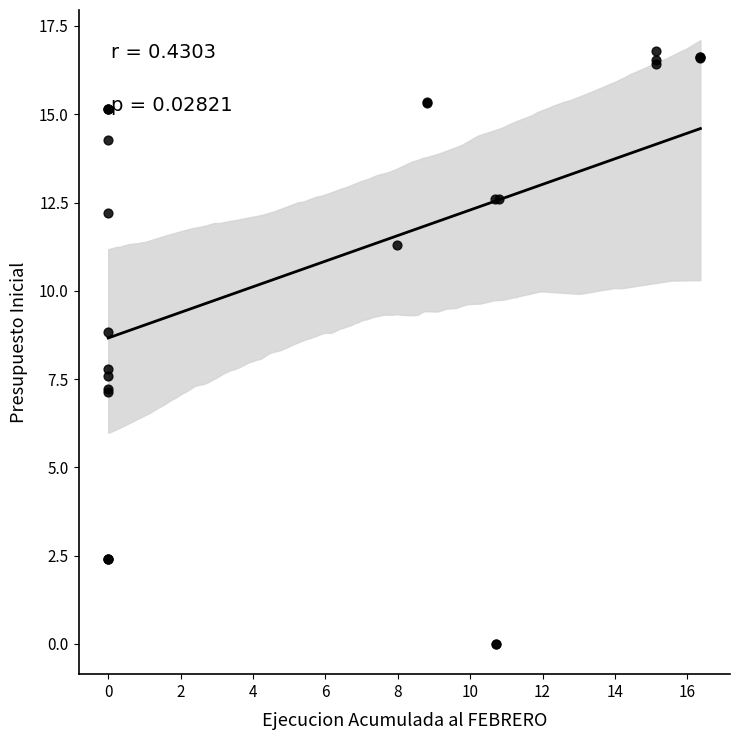

What Y value in the scatter plot is closest to 8?

7.8